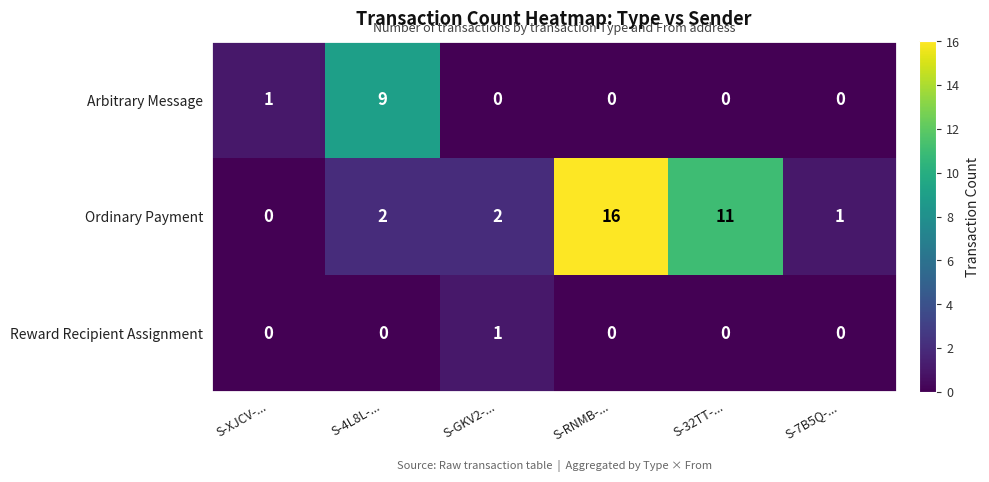

How many values in the Reward Recipient Assignment series exceed 0?

1